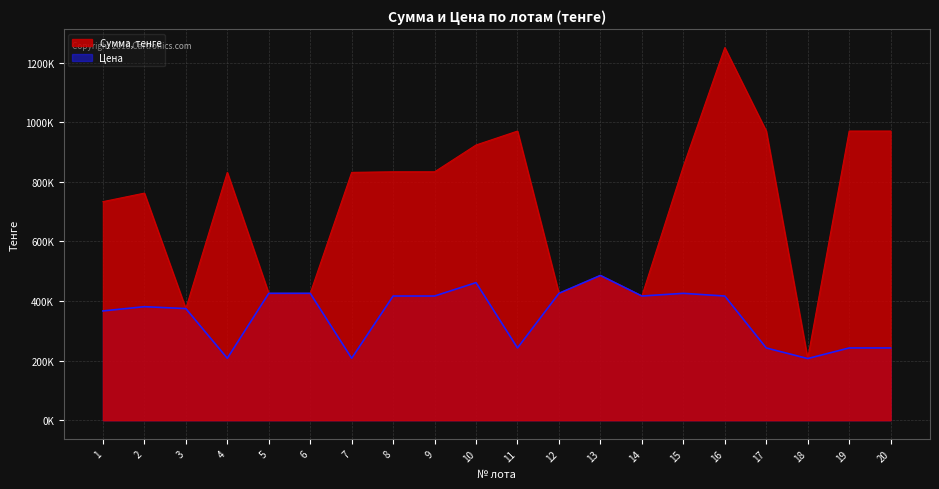

At which label does Сумма, тенге first exceed 832048?

8